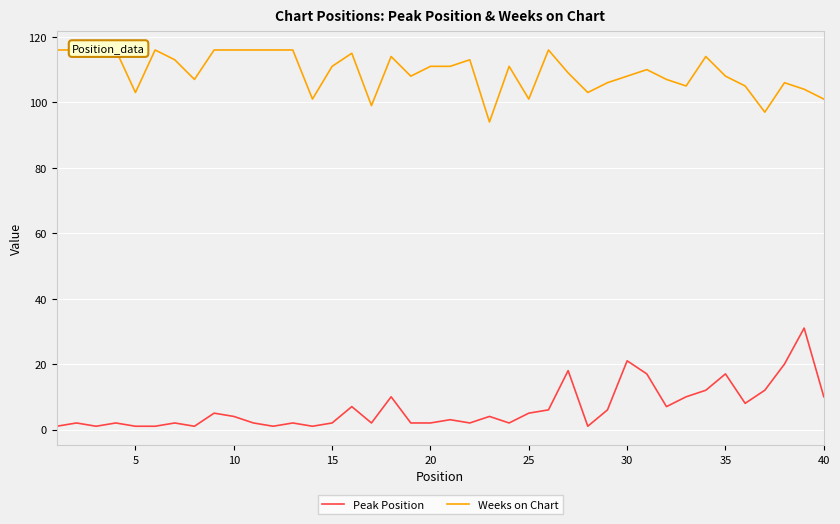

What is the maximum value for Peak Position?

31